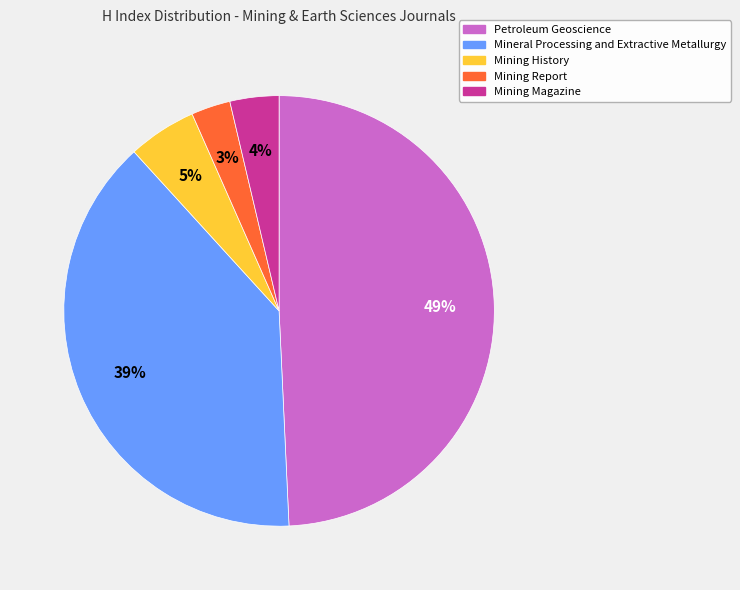

How many slices are in this pie chart?

5